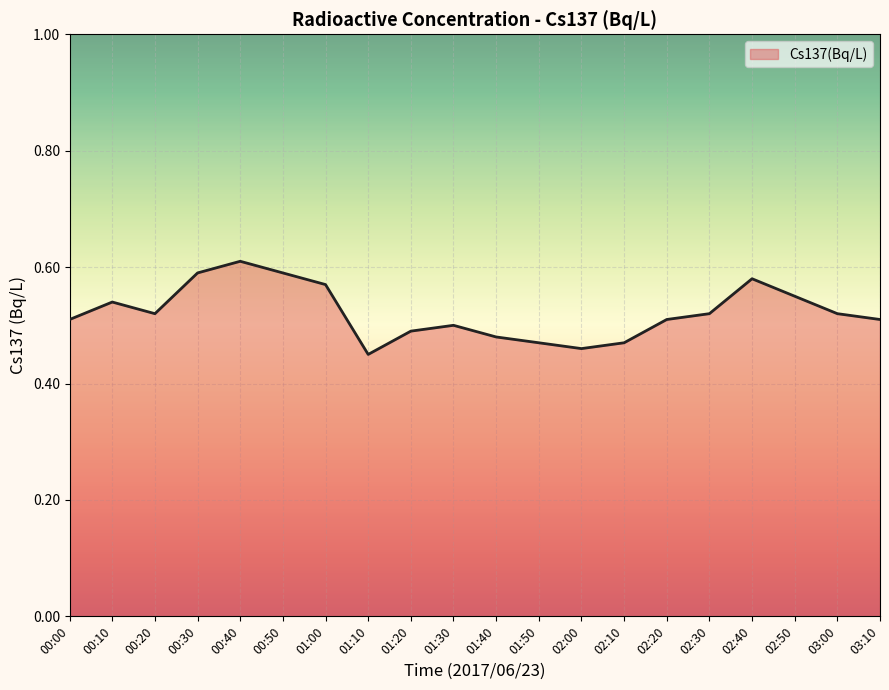

What is the difference between the values at 00:30 and 01:30?

0.1